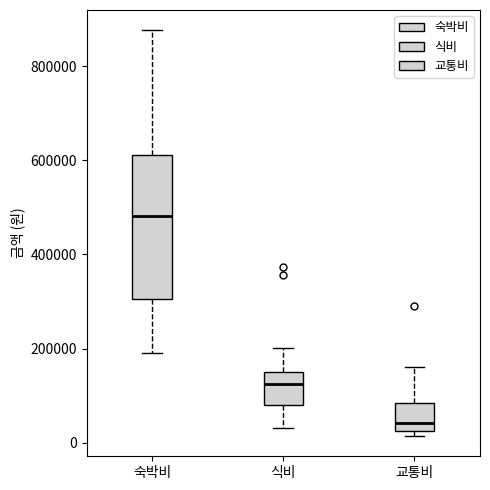

Reading left to right, transcribe this box plot: for each box, give where its median line is, the range the box spans, and where its two whiskers end, as read against the y-axis. The values are not printed on the chart, so give them approximately, as read against the axis.

숙박비: median 480000, box 300000 to 620000, whiskers 200000 to 880000
식비: median 120000, box 80000 to 160000, whiskers 40000 to 200000
교통비: median 40000, box 20000 to 80000, whiskers 20000 (just below the box's lower edge) to 160000